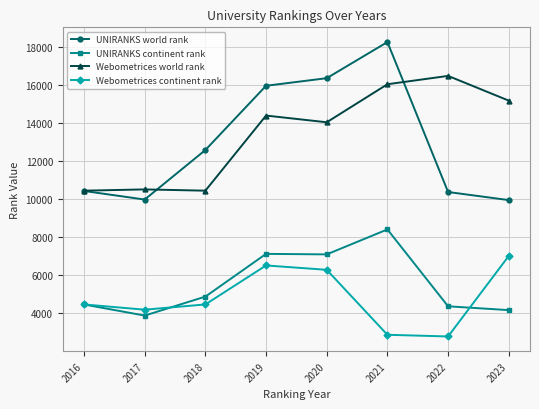

Count the number of categories in the chart.

8